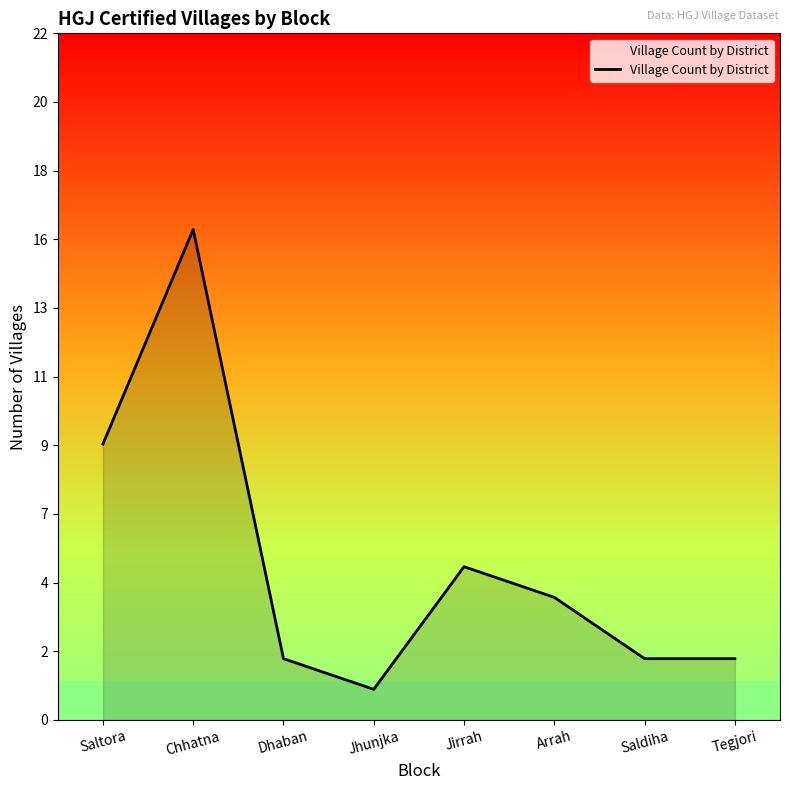

Does the chart display data point markers on the line(s)?

No